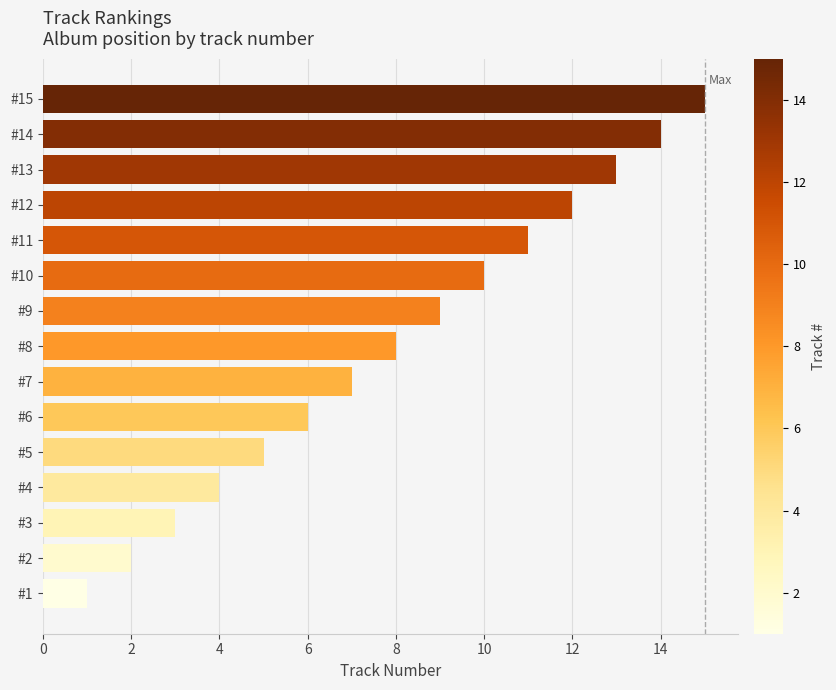

True or false: the data shows 5 at #5.

True